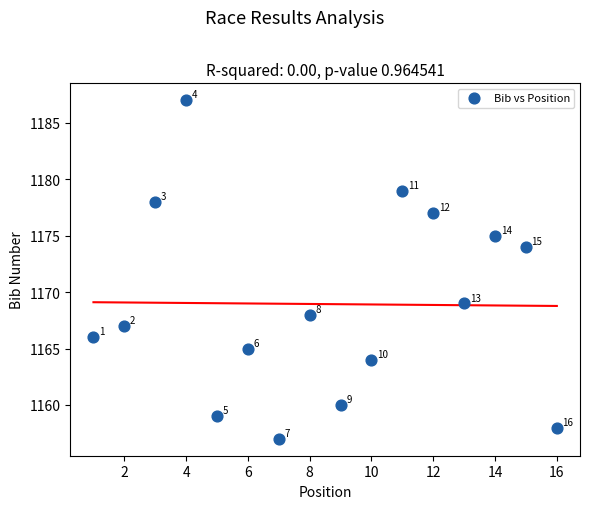

What Y value in the scatter plot is closest to 1172?

1174